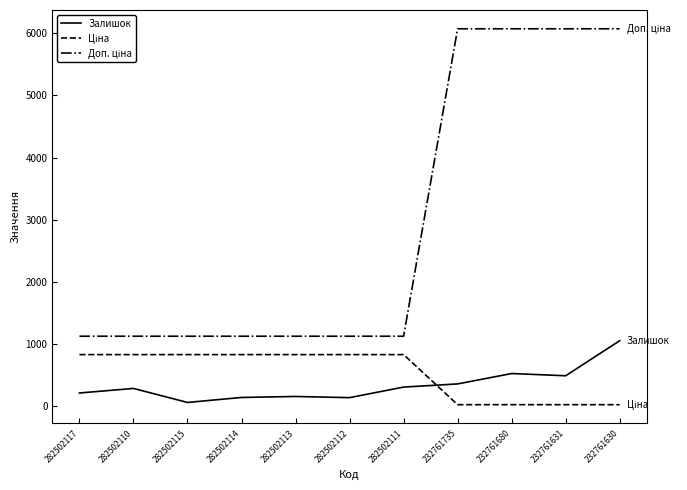

At which category is the sum across all series the highest?

232761630